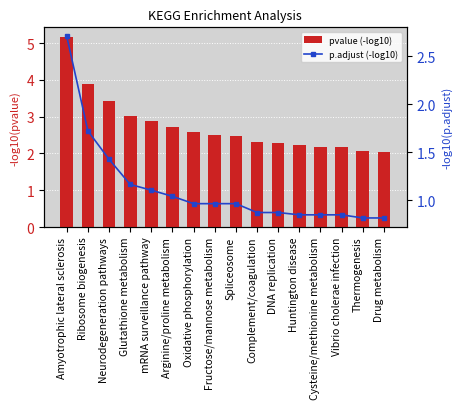

At which category is the sum across all series the highest?

Amyotrophic lateral sclerosis